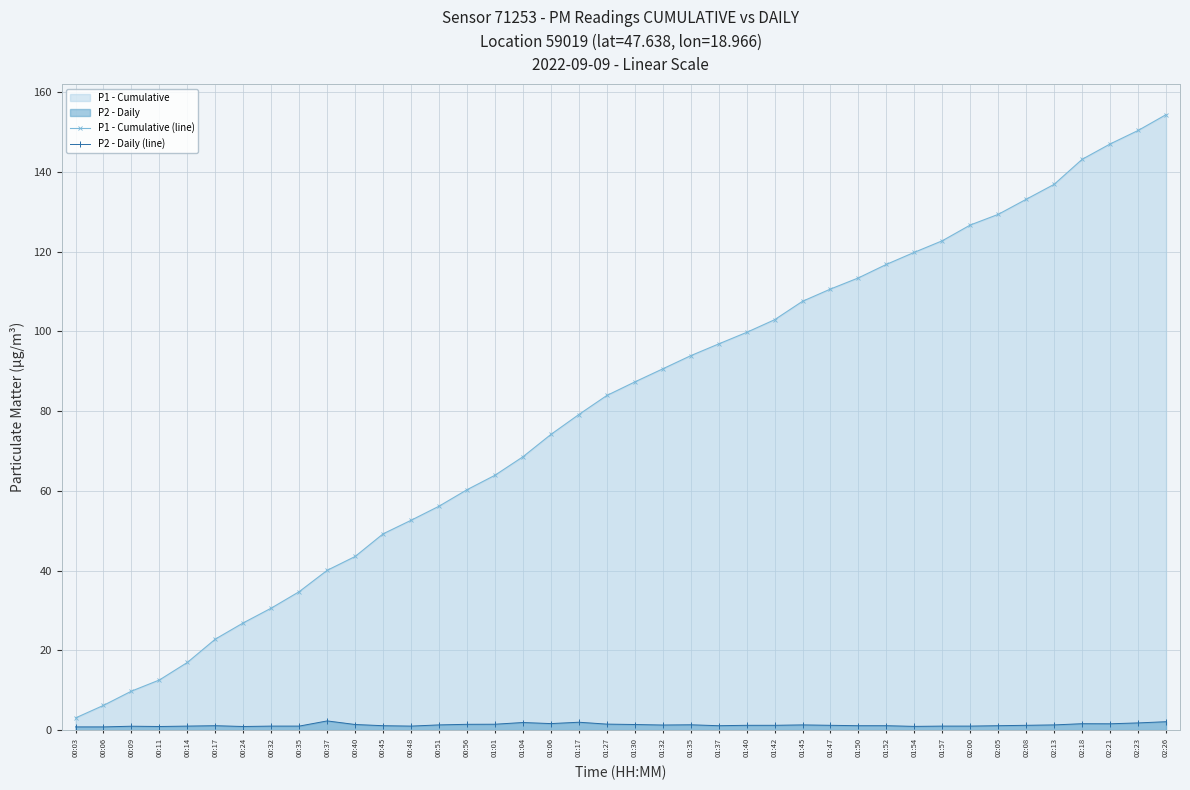

What is the label of the 26th point from the left?

01:42